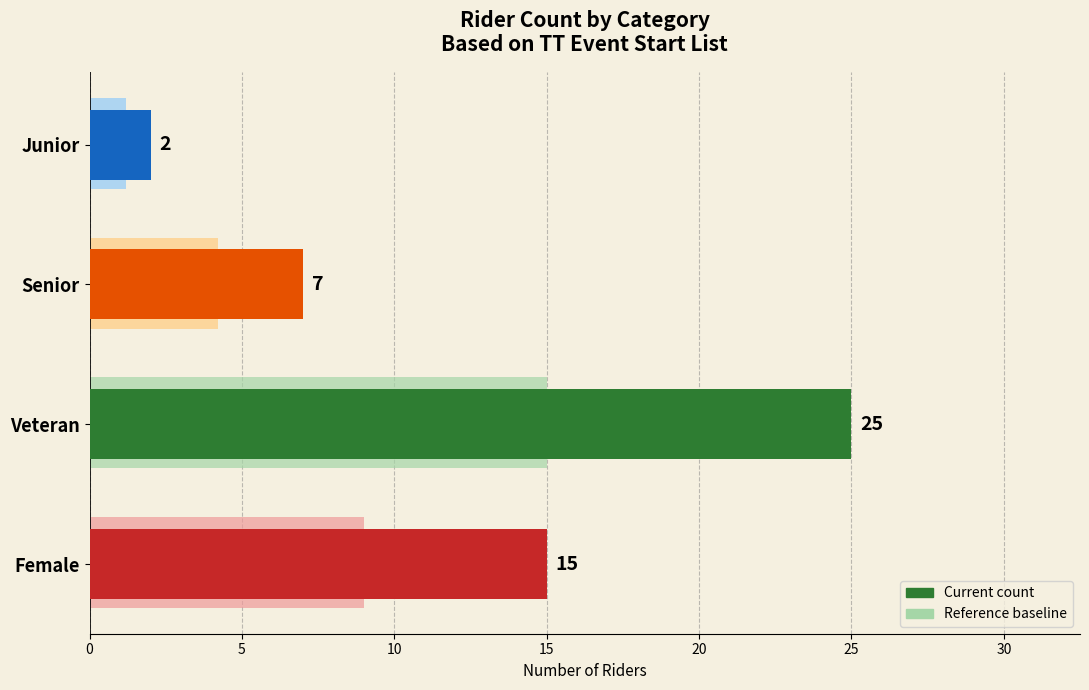

What is the minimum value shown in the chart?

2